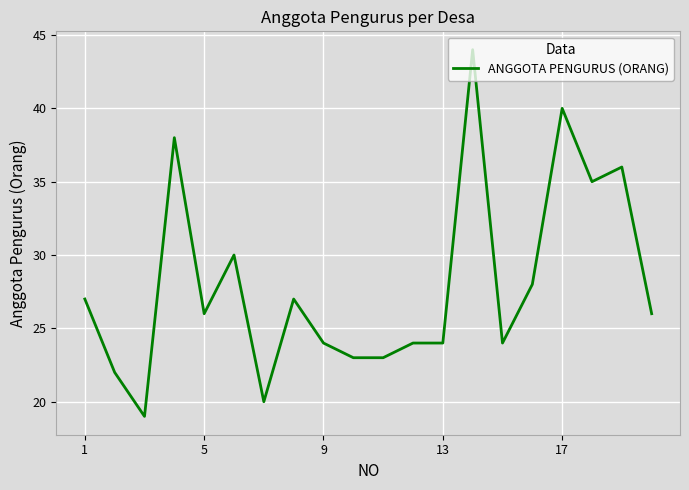

What is the maximum value shown in the chart?

44